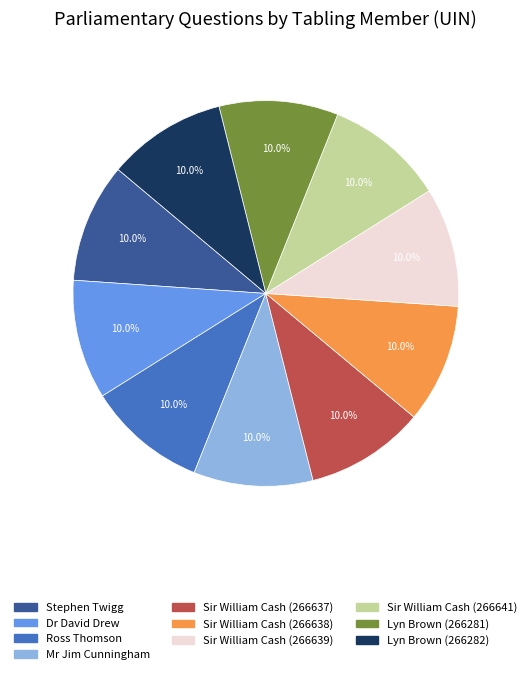

What is the ratio of the value at Lyn Brown (266281) to the value at Dr David Drew?

1.0